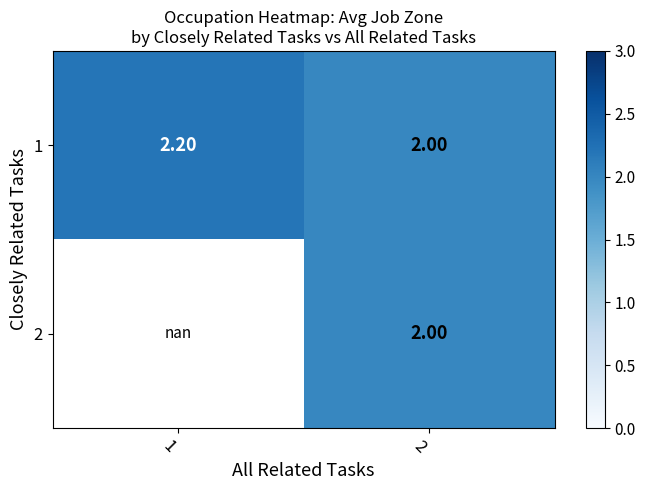

How many 1 values are between 2 and 3?

2